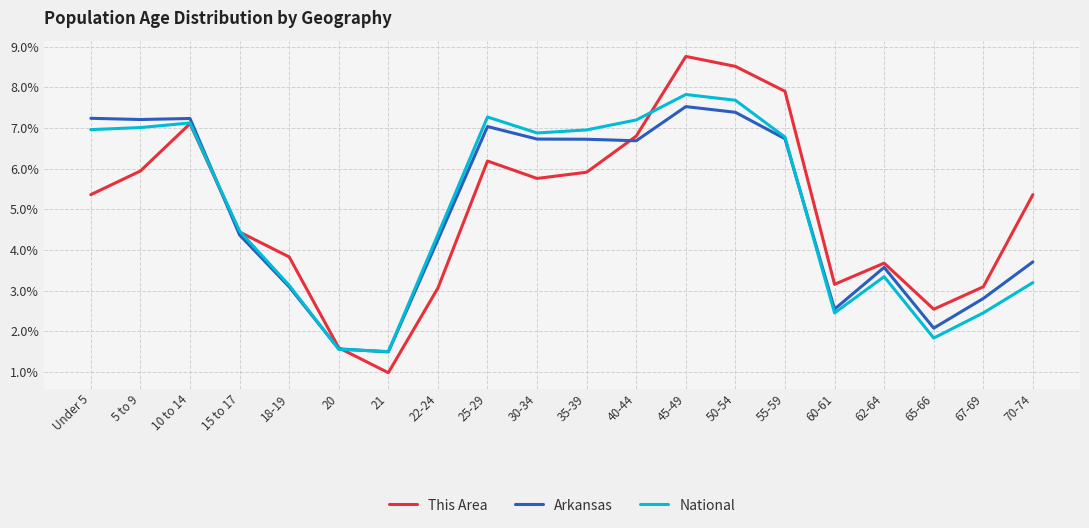

Which series has the largest range (max minus min)?

This Area